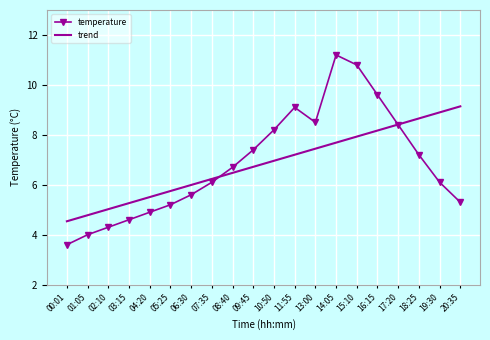

What is the approximate value of temperature at 02:10?

4.3